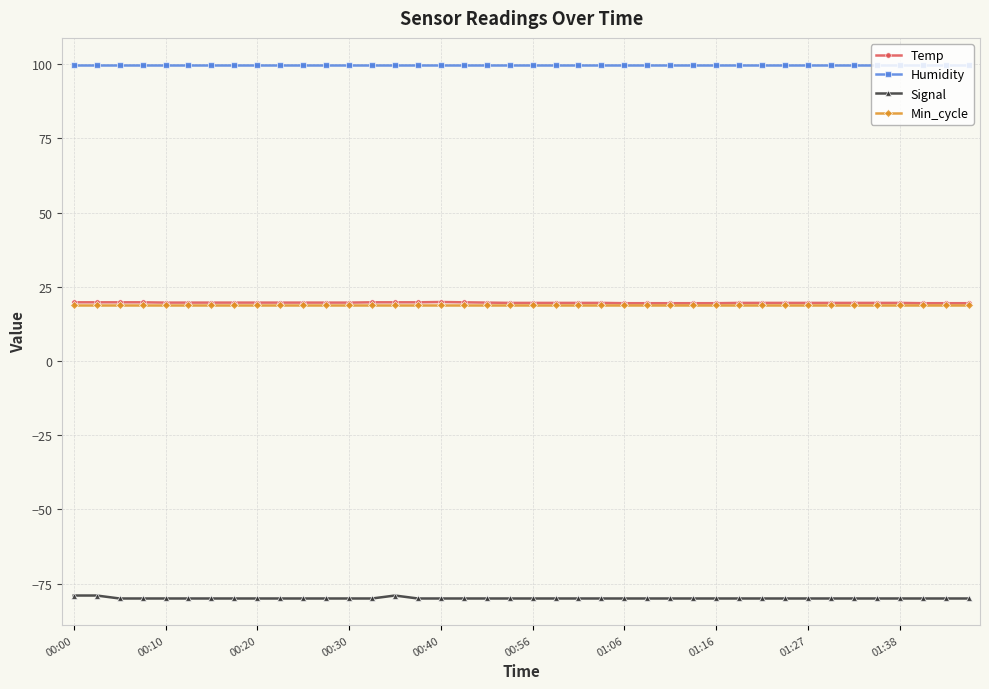

What is the lowest value of the Temp series?

19.5